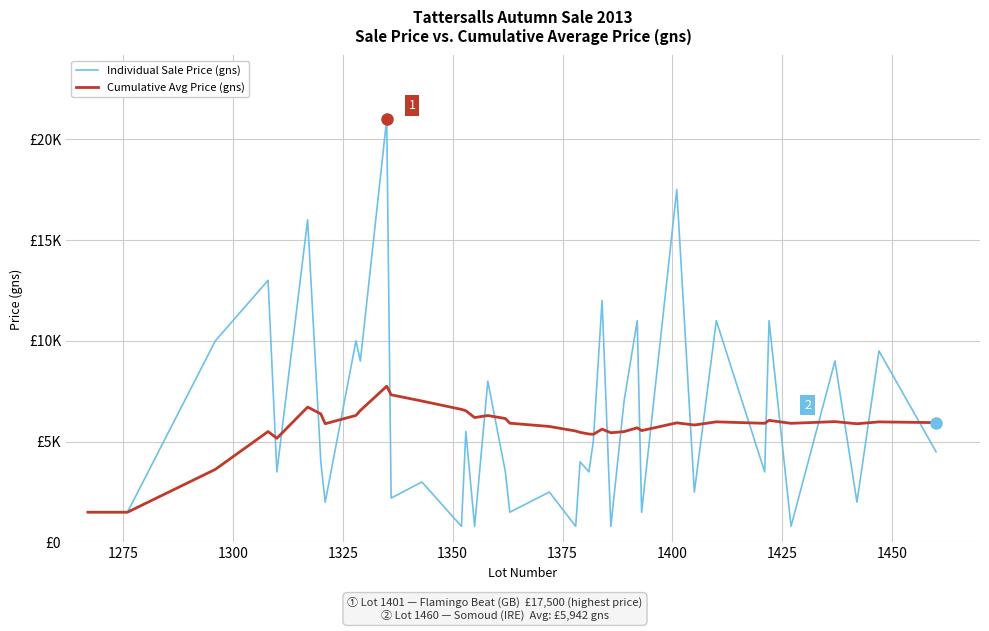

Does the chart have visible grid lines?

Yes